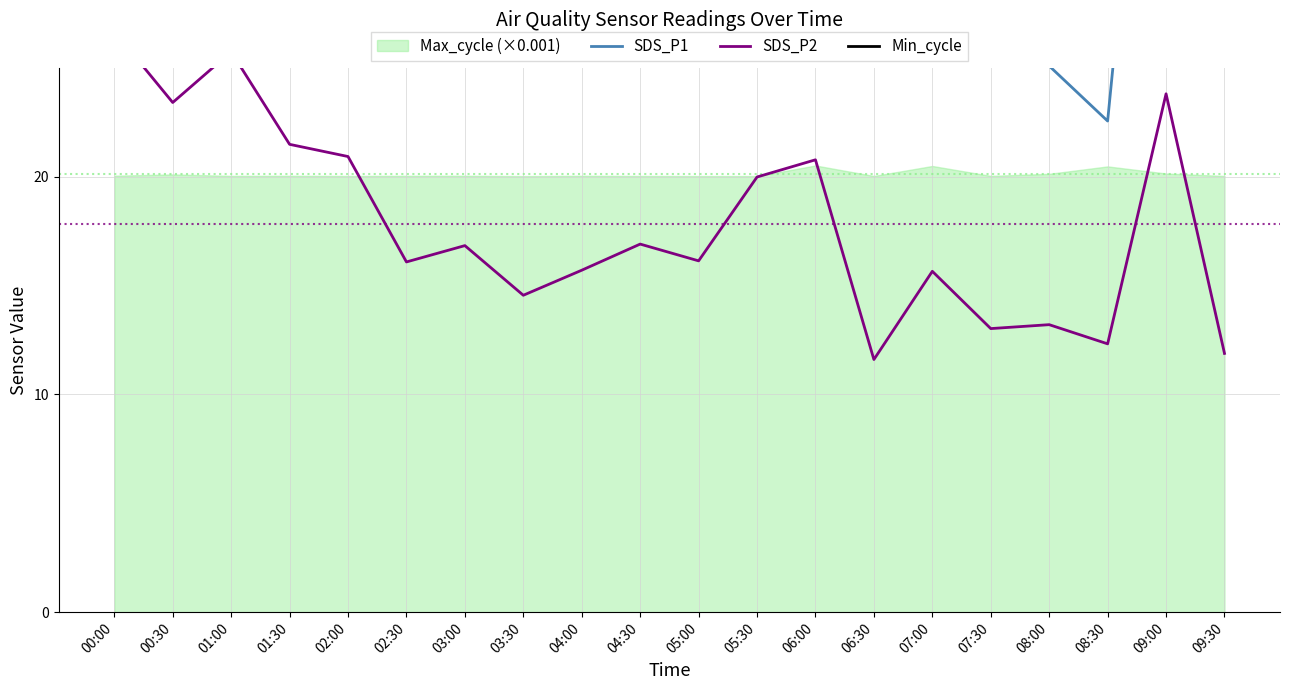

List the series in order of their overall mean, lowest first.

SDS_P2, Min_cycle, SDS_P1